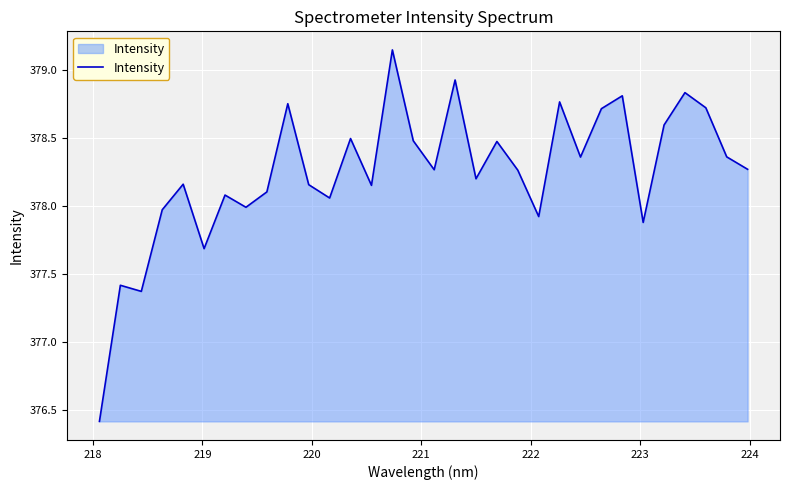

Does the chart have visible grid lines?

Yes